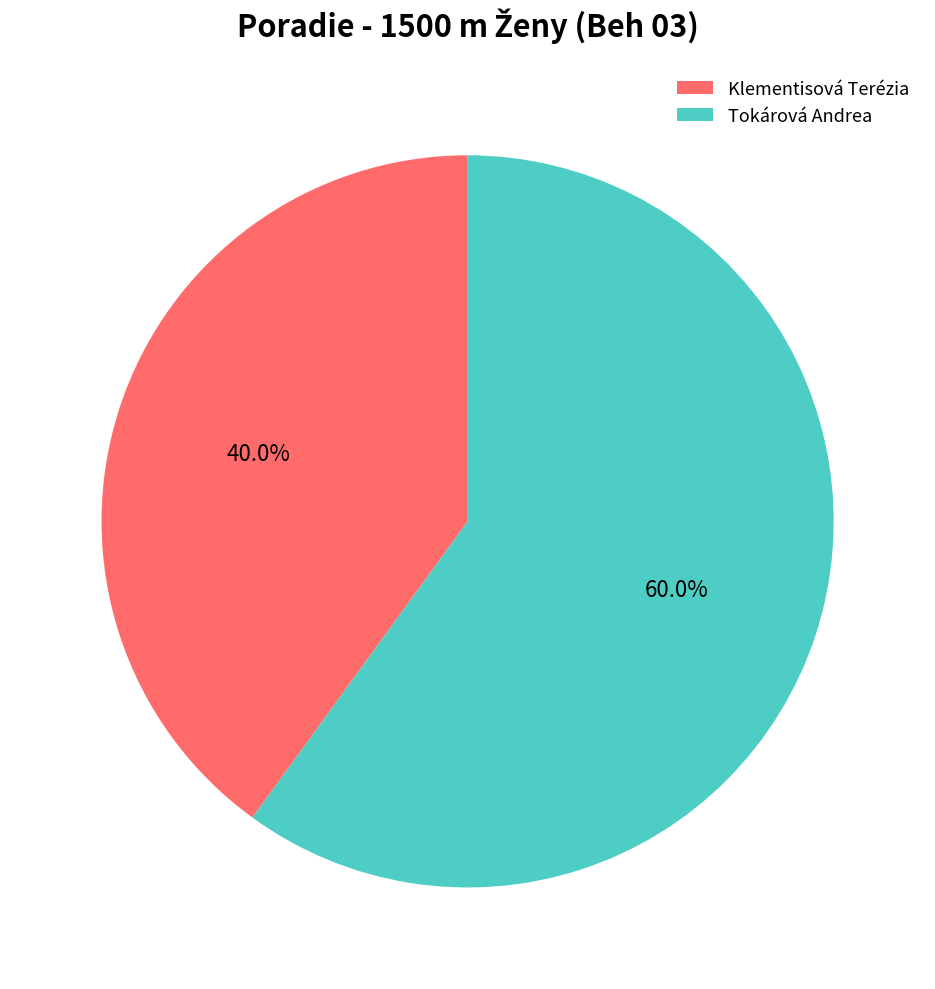

Between Klementisová Terézia and Tokárová Andrea, which is larger?

Tokárová Andrea